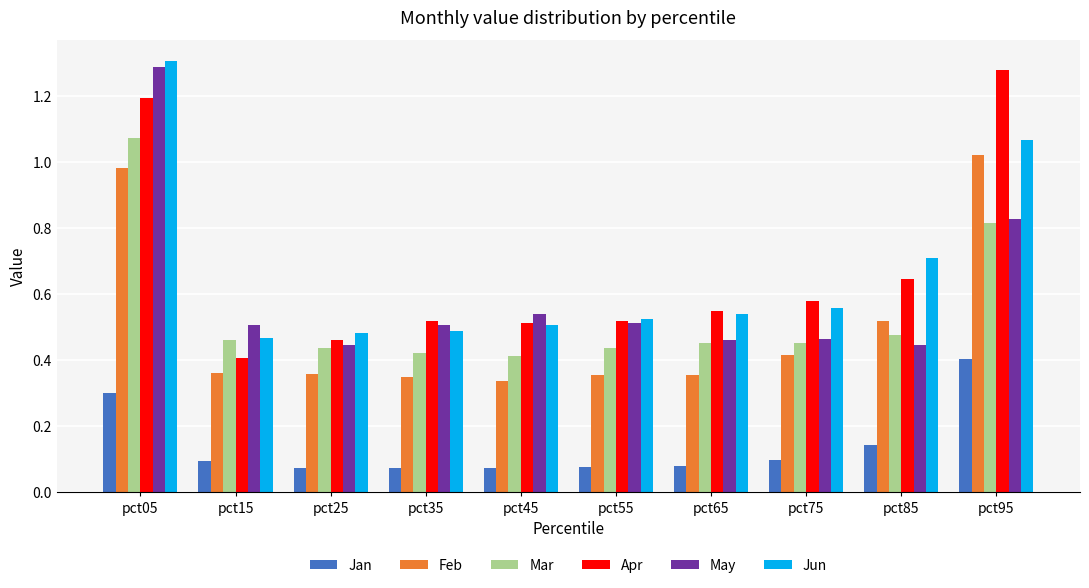

Which category has the highest value across all series?

pct05